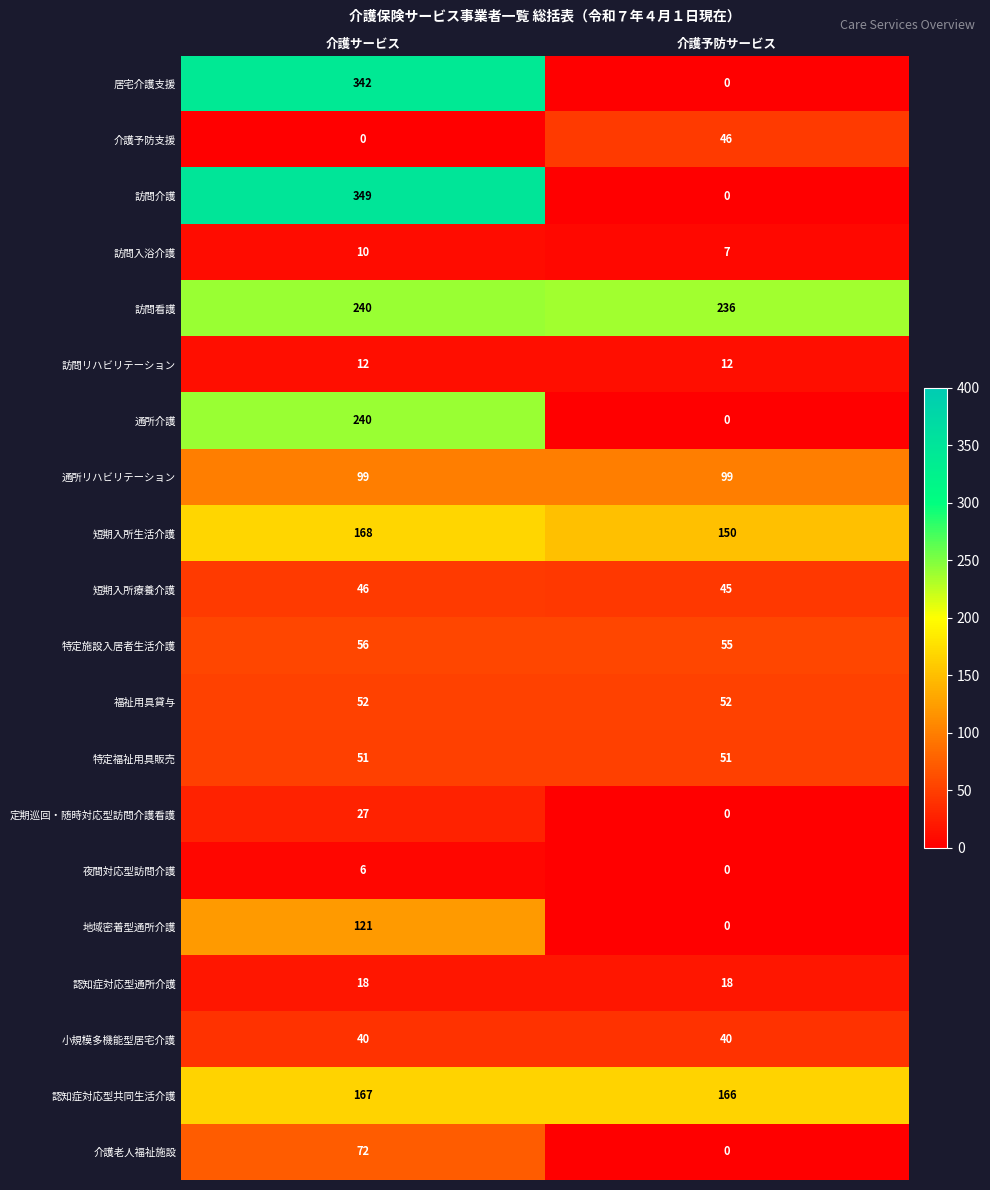

What is the maximum value for 認知症対応型共同生活介護?

167